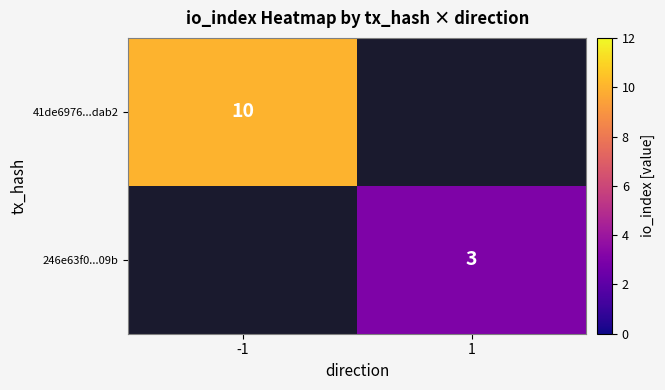

The value of 246e63f0...09b at 1 is 2. True or false?

False